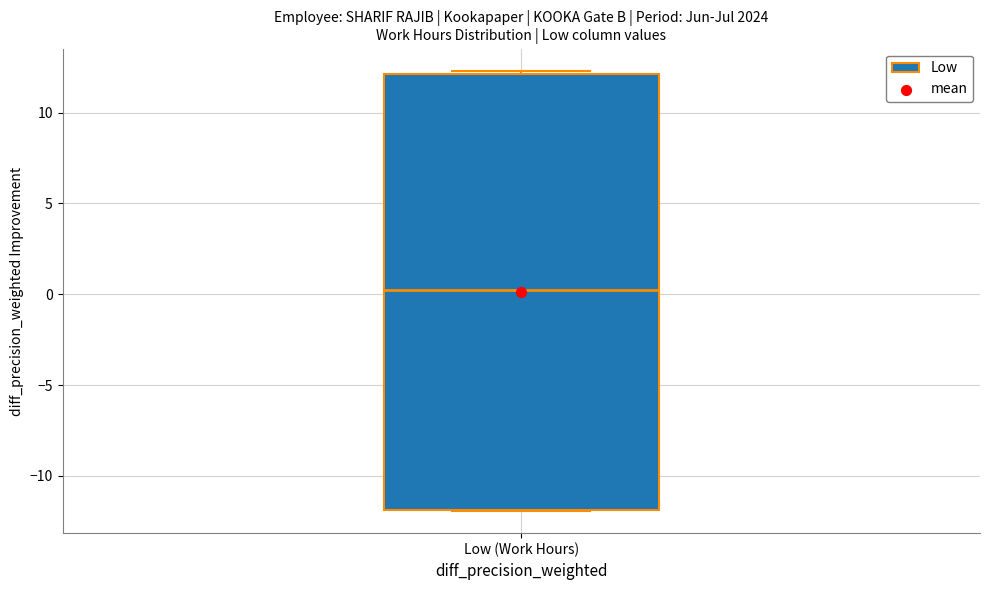

Where is the lower edge of the box for Low (Work Hours) on the y-axis? The values are not printed on the chart, so give them approximately, as read against the axis.

-12.0